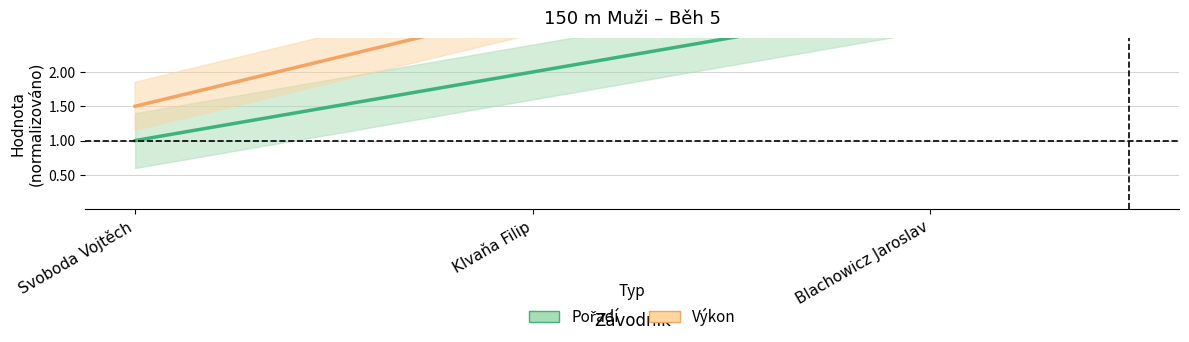

What is the difference between the Pořadí values at Svoboda Vojtěch and Blachowicz Jaroslav?

2.0